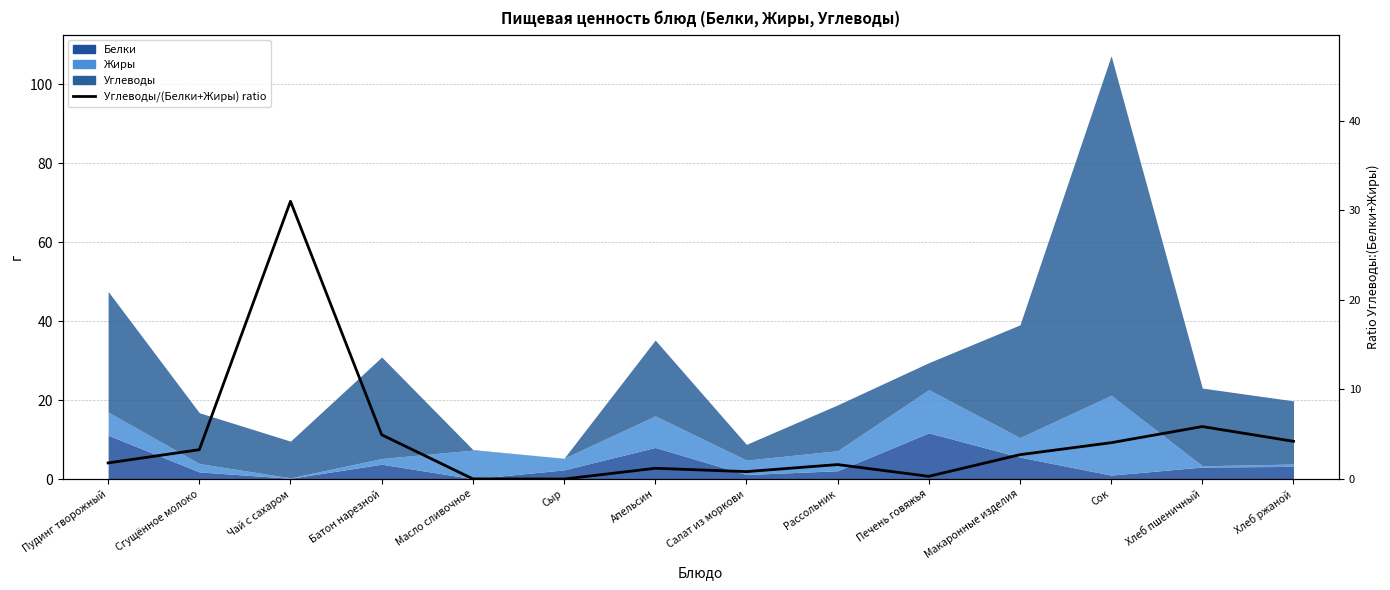

Reading right to left, extract all data points from this chart.

Хлеб ржаной=4.2	Хлеб пшеничный=5.9	Сок=4.1	Макаронные изделия=2.7	Печень говяжья=0.3	Рассольник=1.6	Салат из моркови=0.8	Апельсин=1.2	Сыр=0.0	Масло сливочное=0.0	Батон нарезной=4.9	Чай с сахаром=31.0	Сгущённое молоко=3.3	Пудинг творожный=1.8